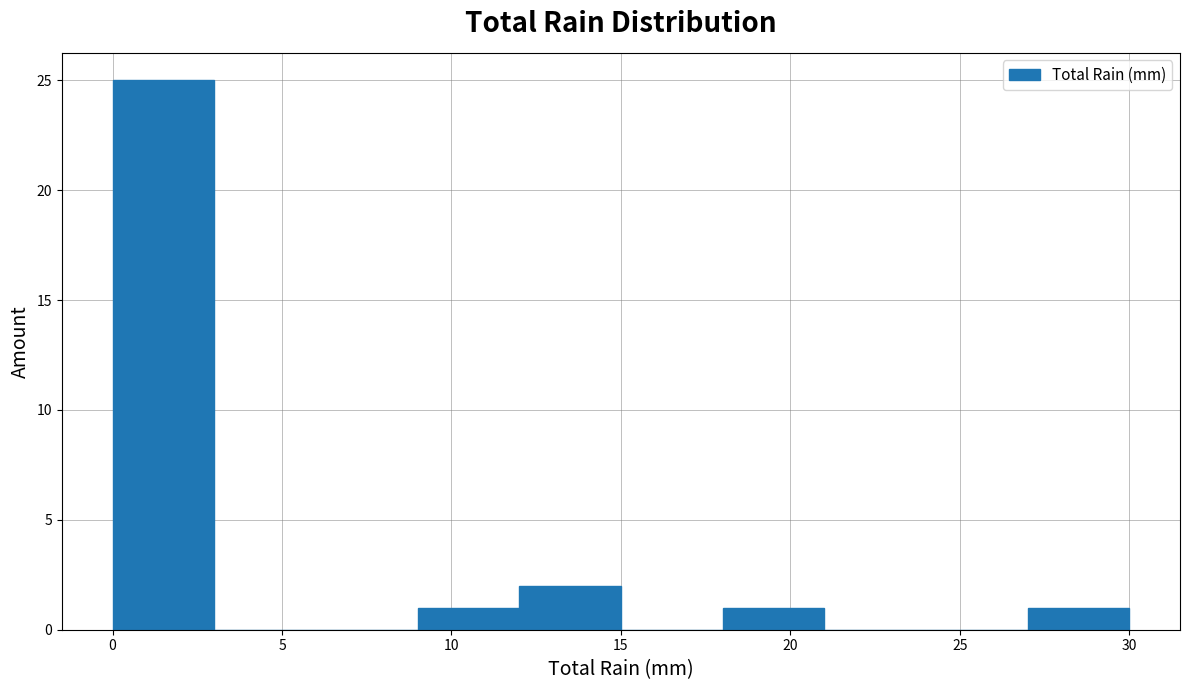

Over which range of the x-axis is the bar tallest?

0 to 3